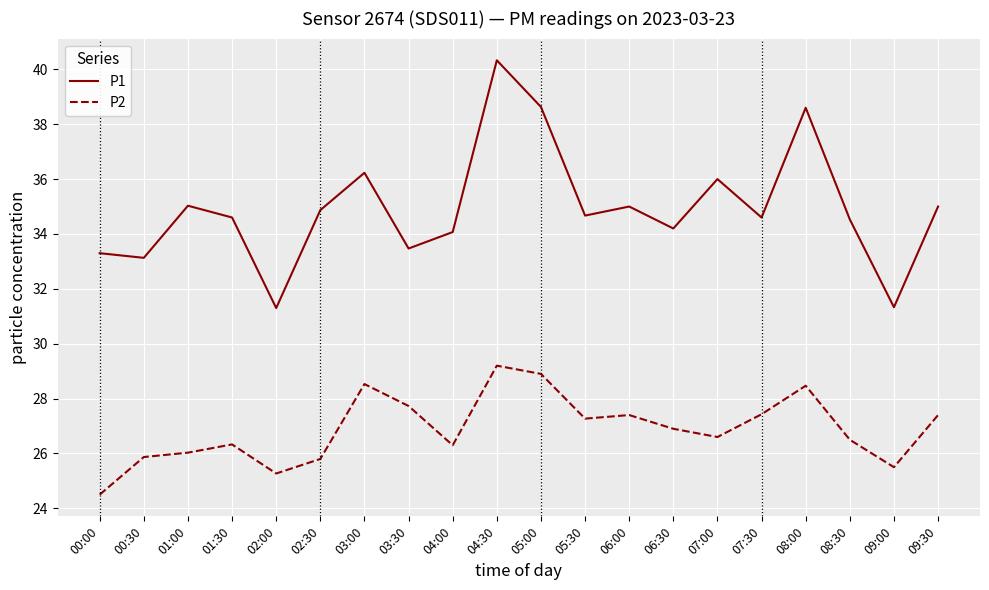

Does the chart have visible grid lines?

Yes